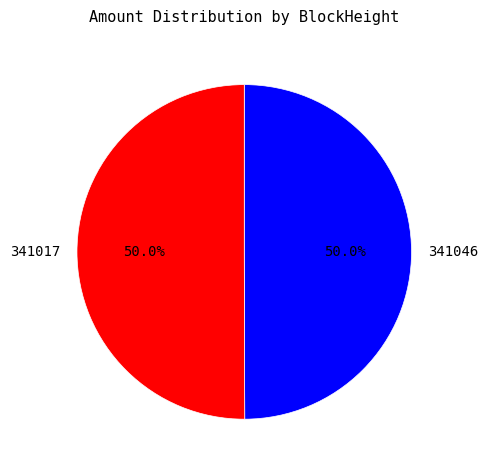

What percentage do 341046 and 341017 together represent?

100.0%